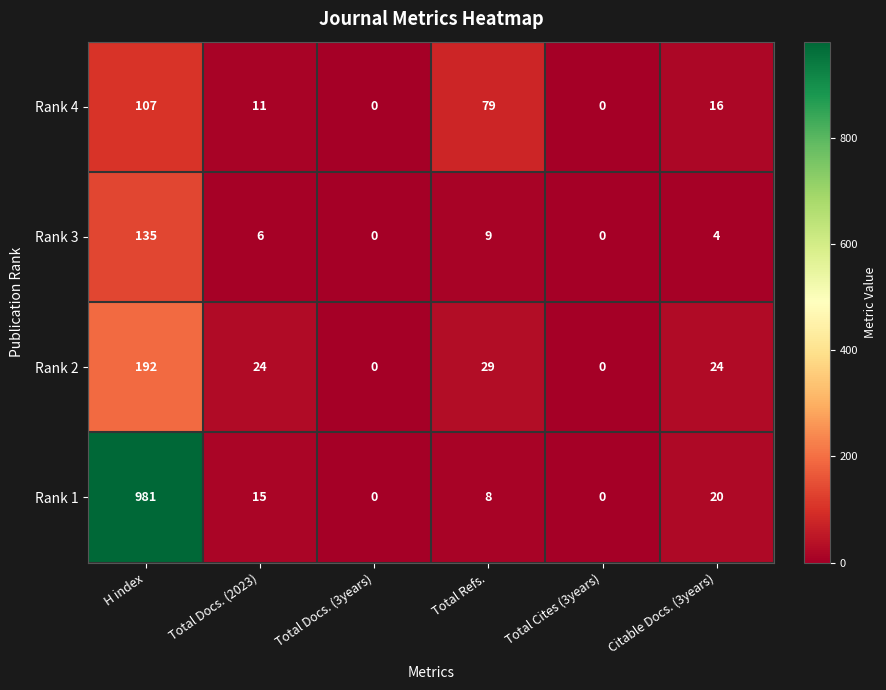

True or false: Rank 4 has a value of 79 at Total Refs..

True